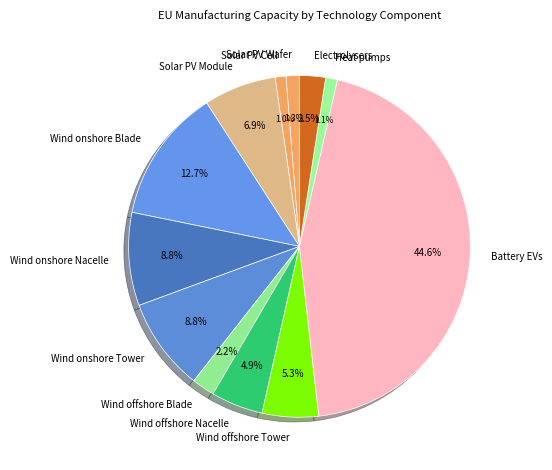

Is Wind onshore Blade the majority of the pie?

No